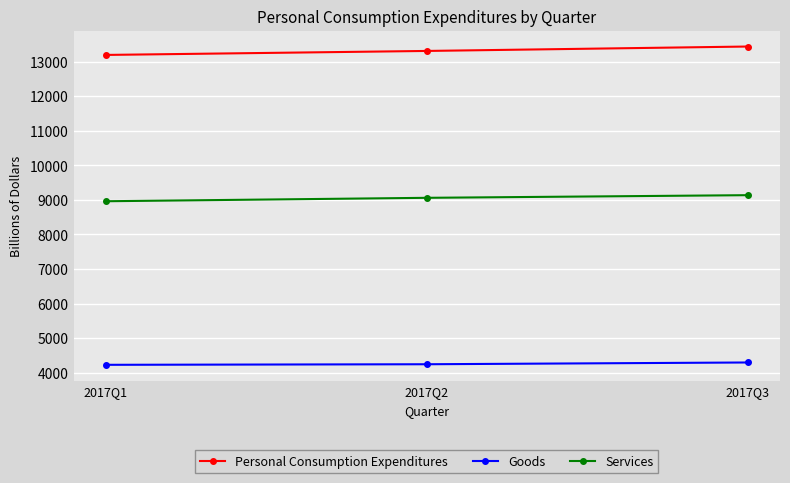

At which category is the sum across all series the highest?

2017Q3